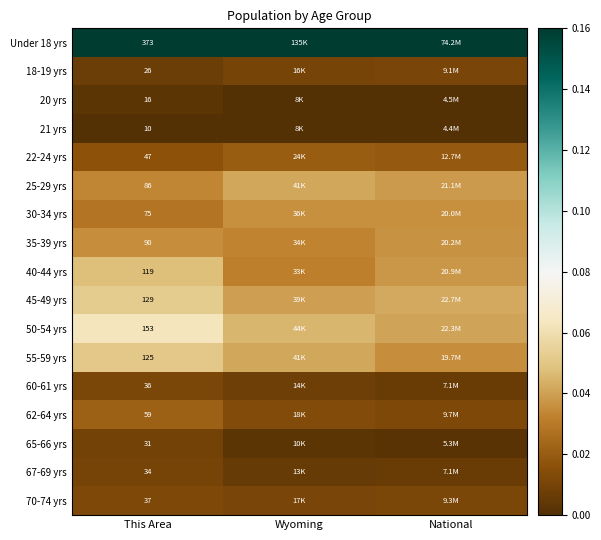

The value of 40-44 yrs at Wyoming is 0.4. True or false?

False